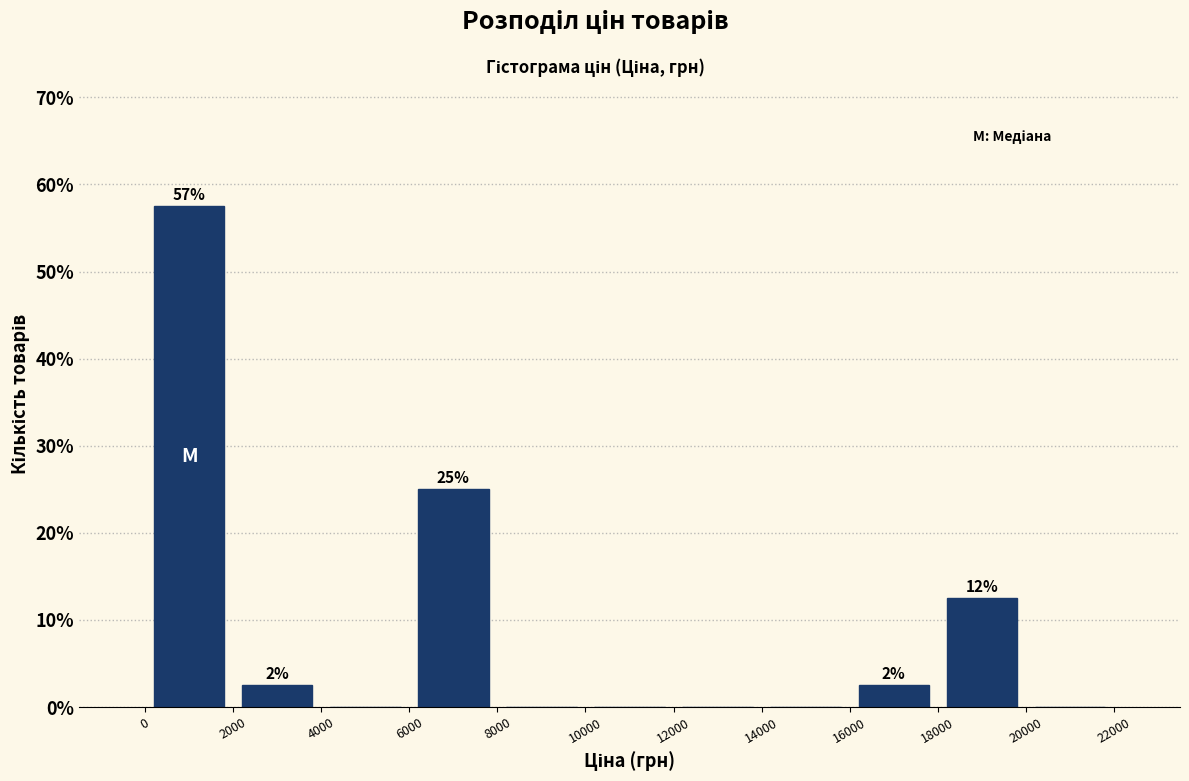

Over which range of the x-axis is the bar tallest?

0 to 2000